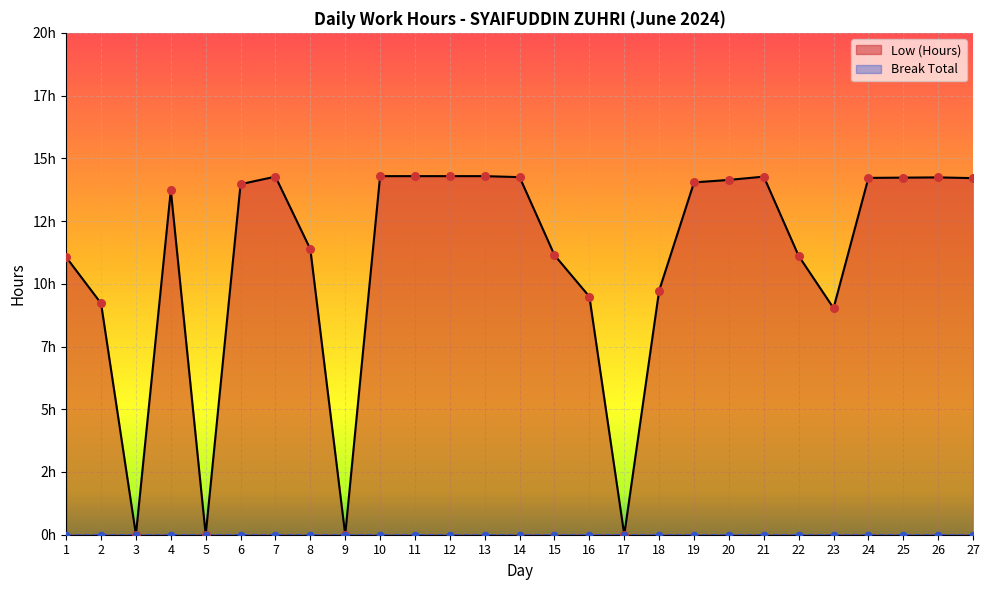

What is the ratio of the value at 23 to the value at 25?

0.6